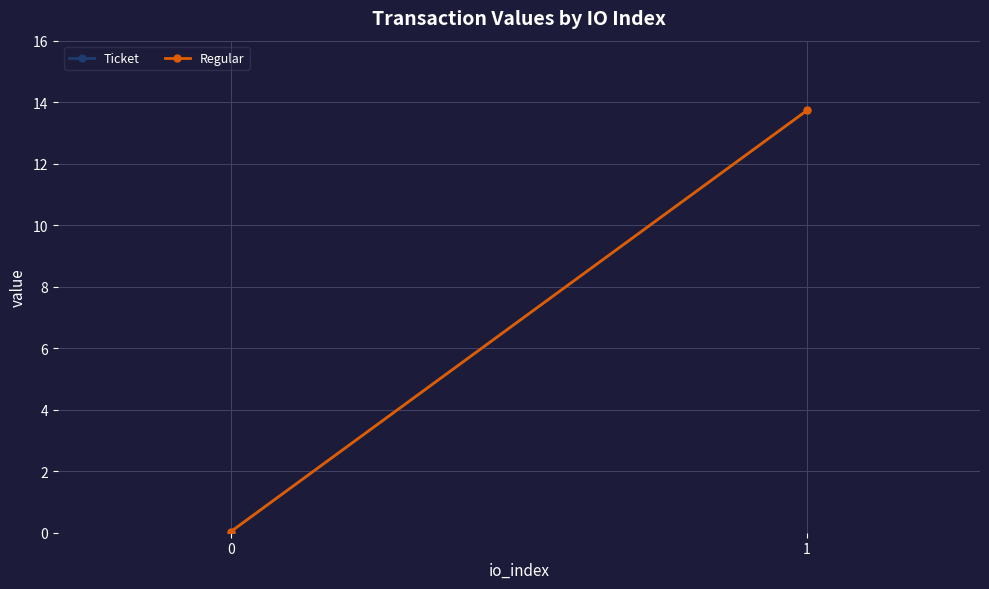

Is it true that Regular equals 0.0 at 0?

True